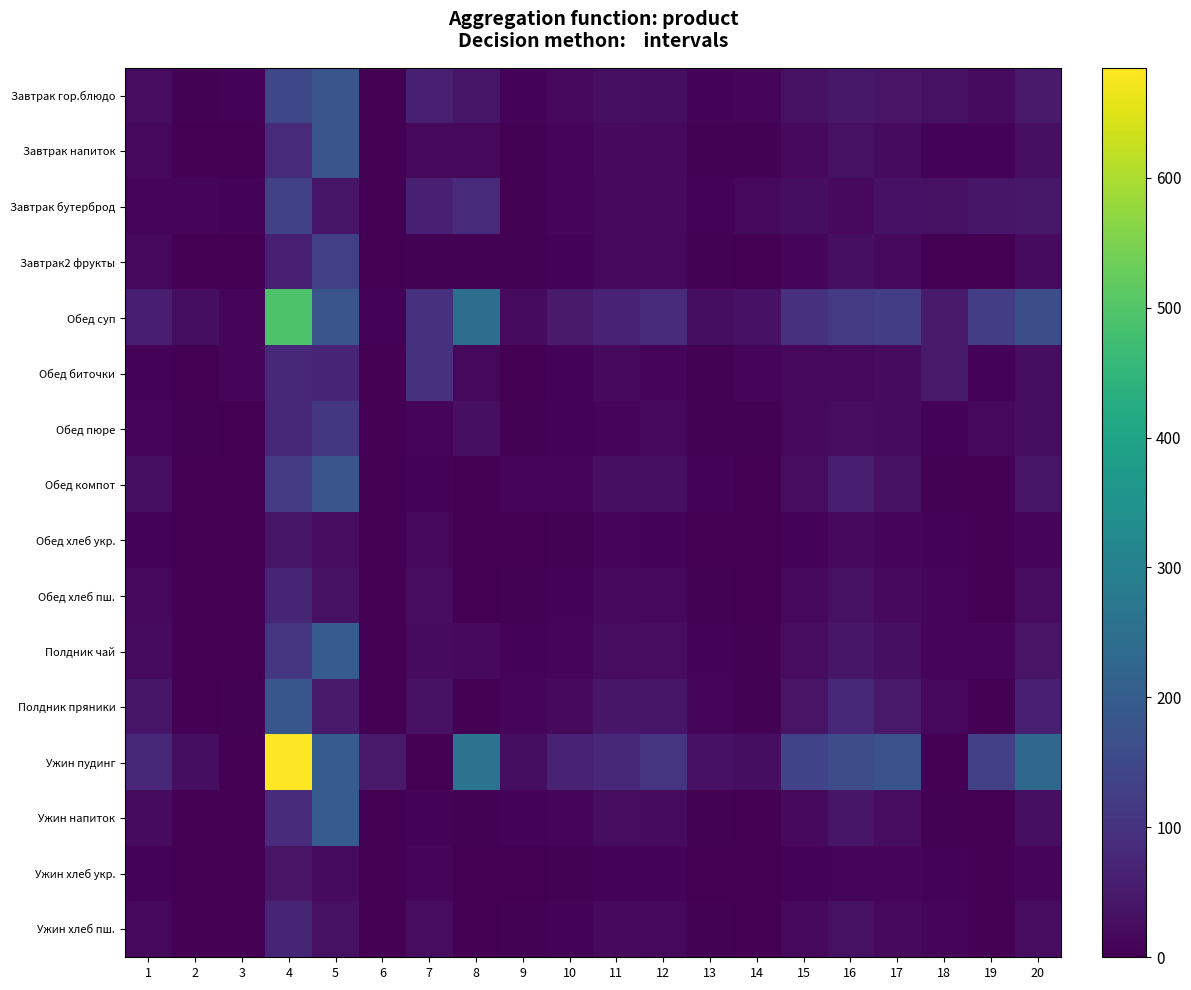

Which series has the widest spread of values?

Ужин пудинг